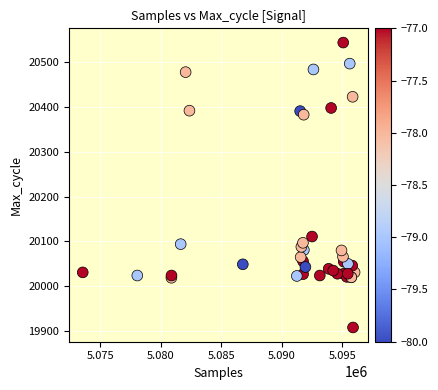

What Y value in the scatter plot is closest to 20226?

20111